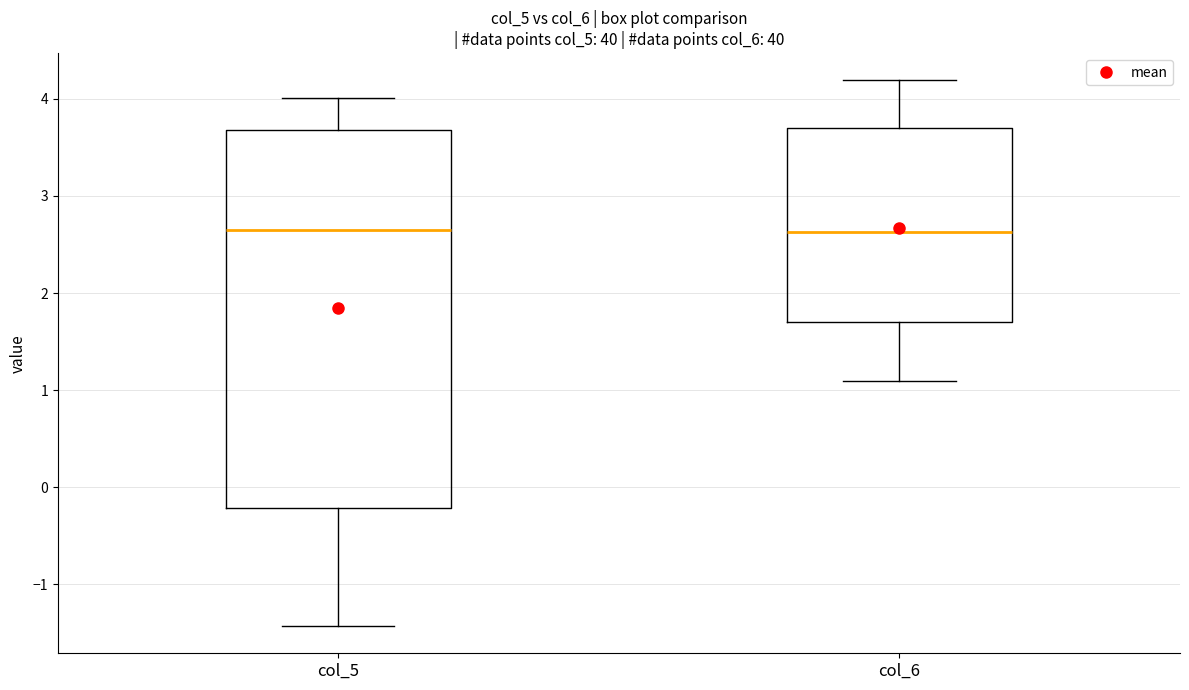

Reading left to right, read every box against the y-axis: the position of its median line, the range the box covers, and the ends of its whiskers. The values are not printed on the chart, so give them approximately, as read against the axis.

col_5: median 2.7, box -0.2 to 3.7, whiskers -1.4 to 4.0
col_6: median 2.6, box 1.7 to 3.7, whiskers 1.1 to 4.2